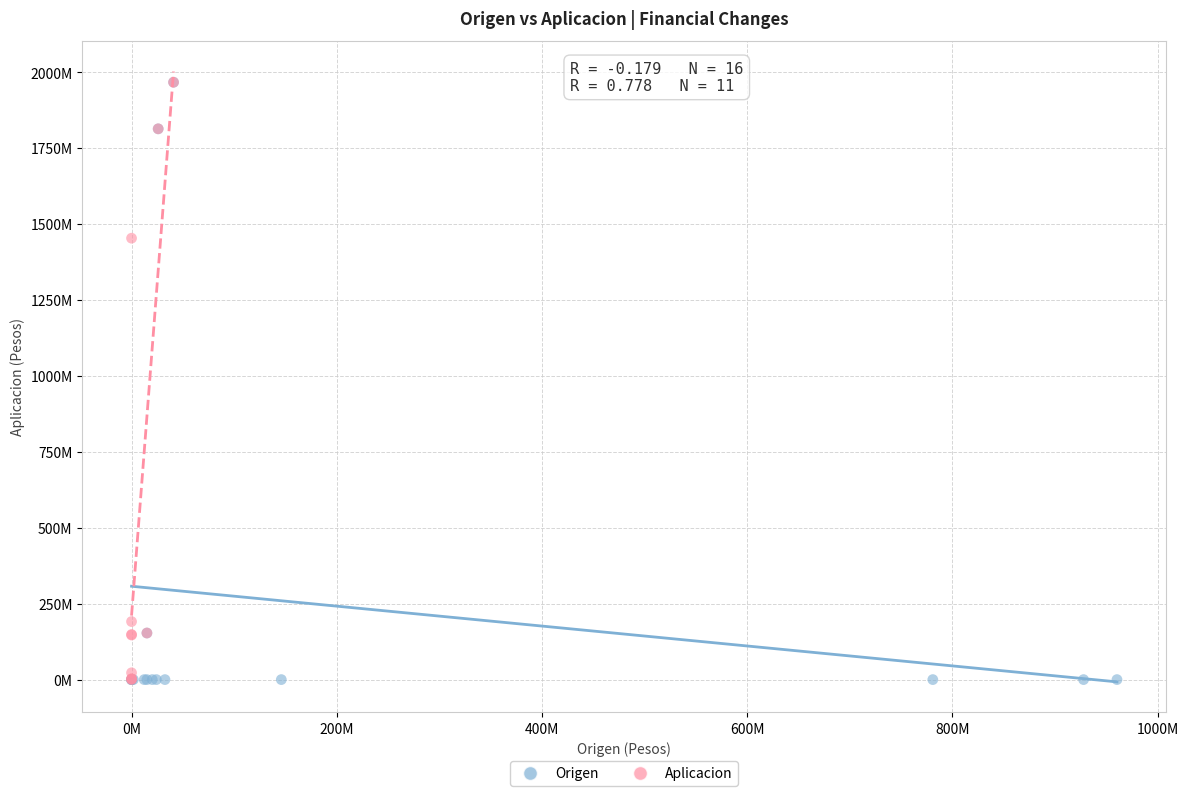

What are all the series names shown in the legend?

Origen, Aplicacion